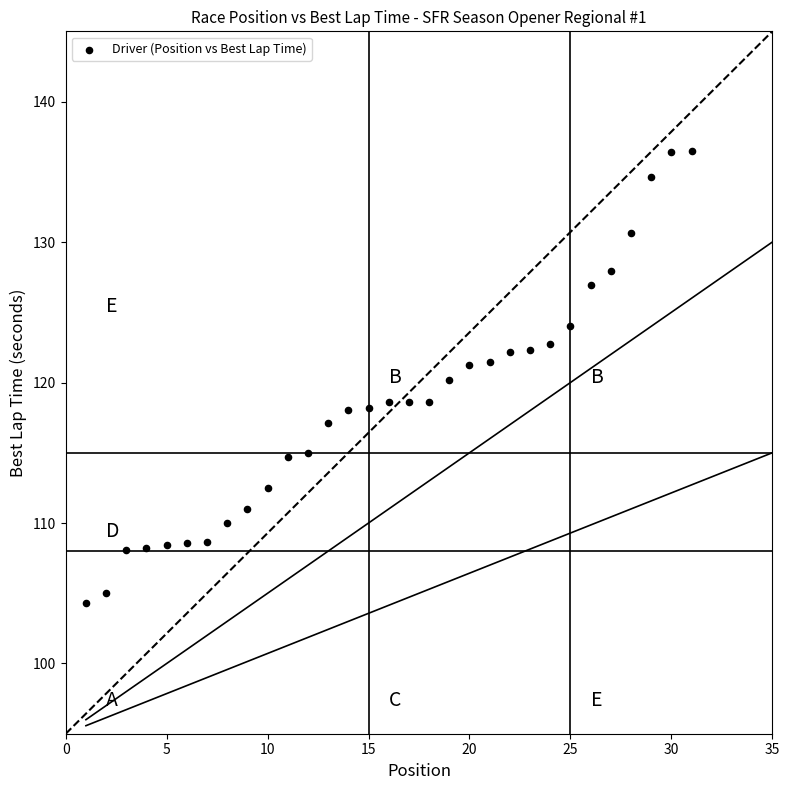

What is the range of X values (max minus min)?

30.0